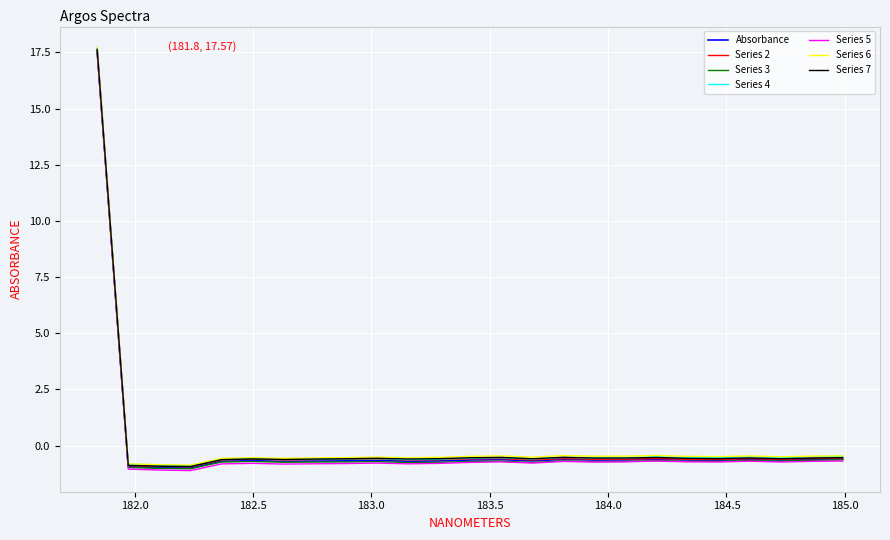

What is the maximum value for Series 4?

17.7